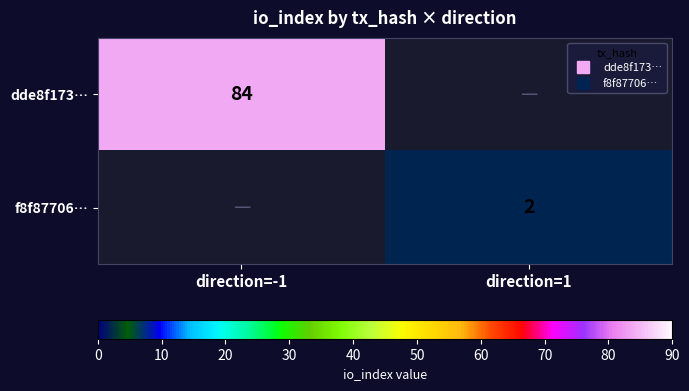

The value of dde8f173… at direction=-1 is 84.0. True or false?

True